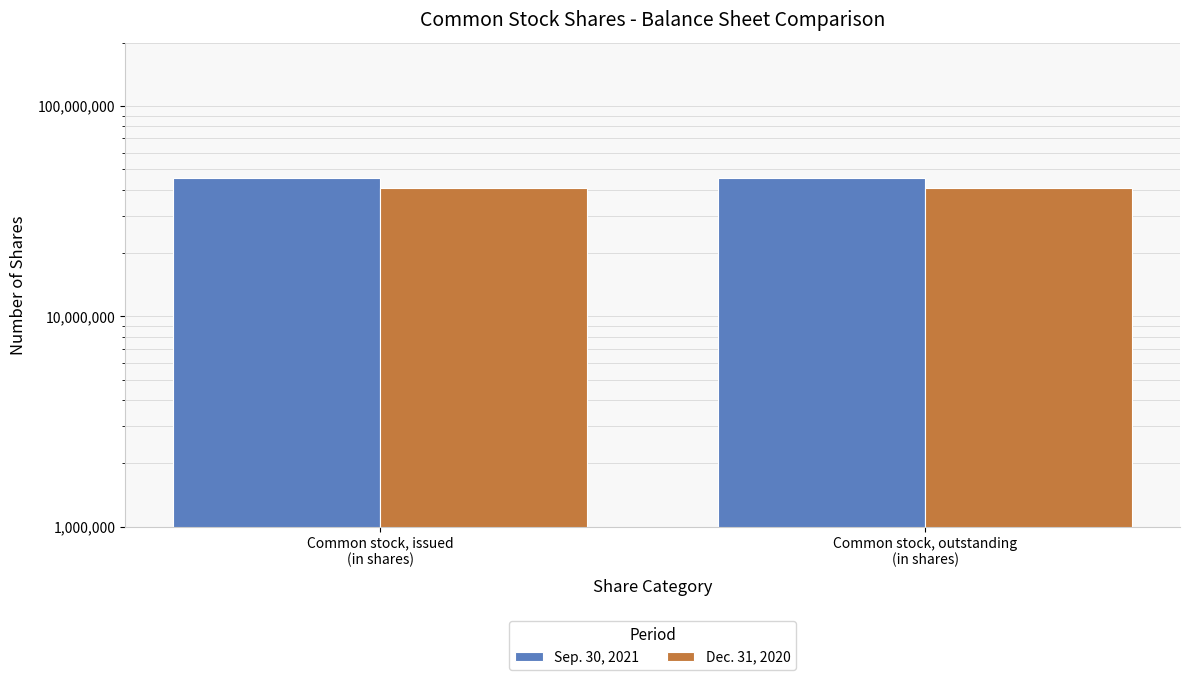

List the series in order of their peak value, lowest first.

Dec. 31, 2020, Sep. 30, 2021